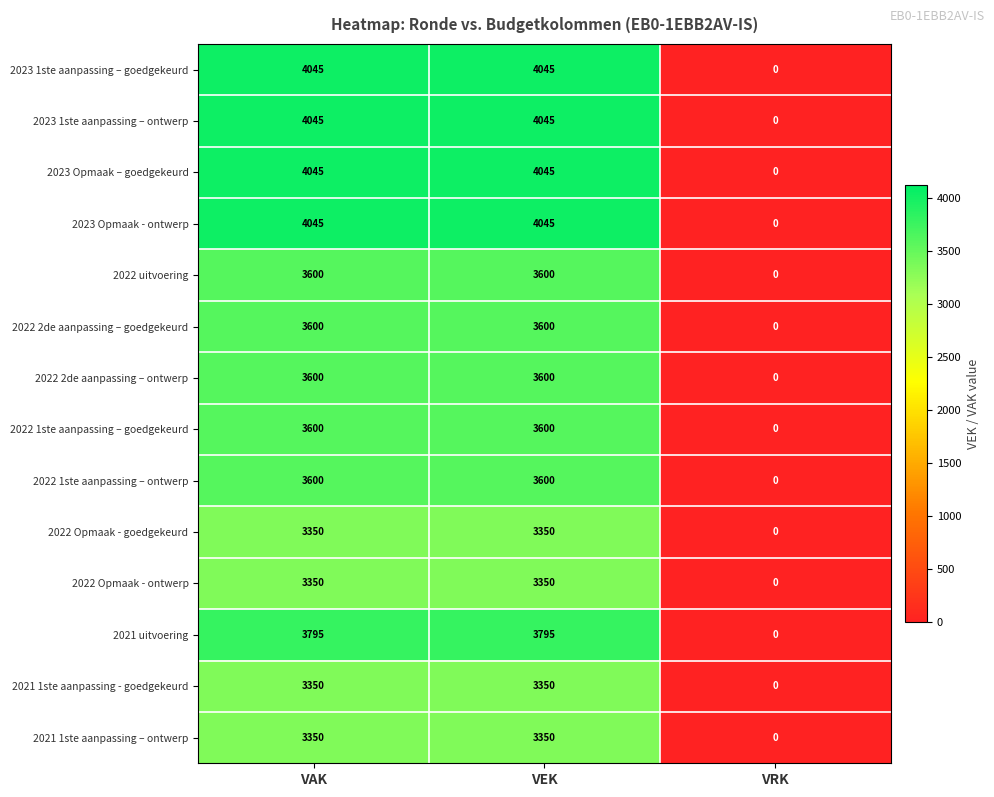

Which category has the lowest value in the 2022 1ste aanpassing – goedgekeurd series?

VRK